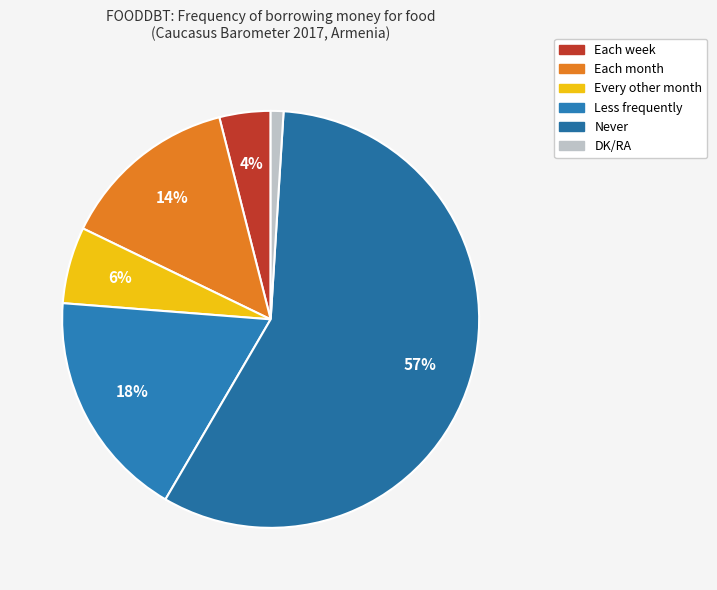

To the nearest percent, what is the difference between the Each week and Each month slice percentages?

10%